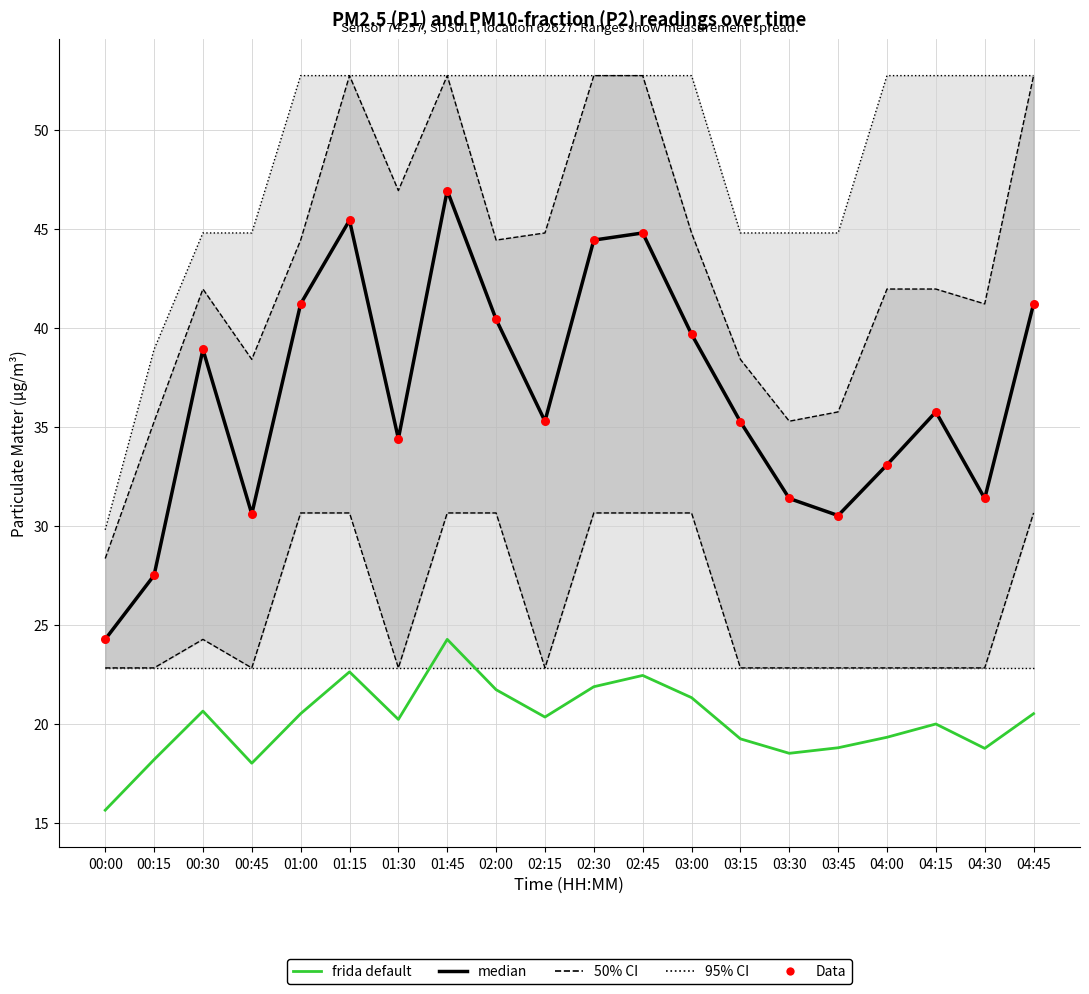

At which category is the sum across all series the highest?

01:45